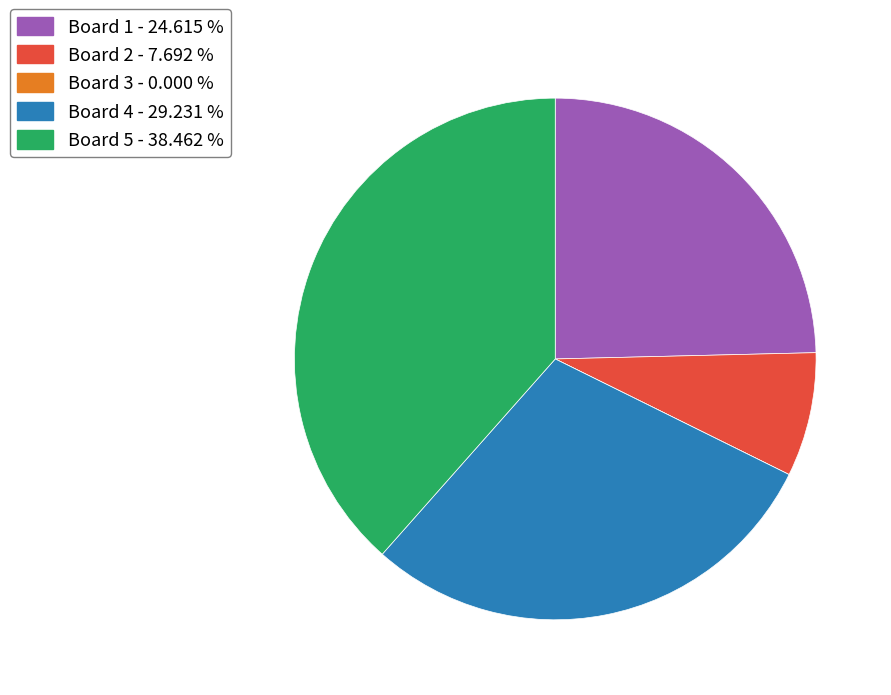

What is the largest slice in the pie chart?

Board 5